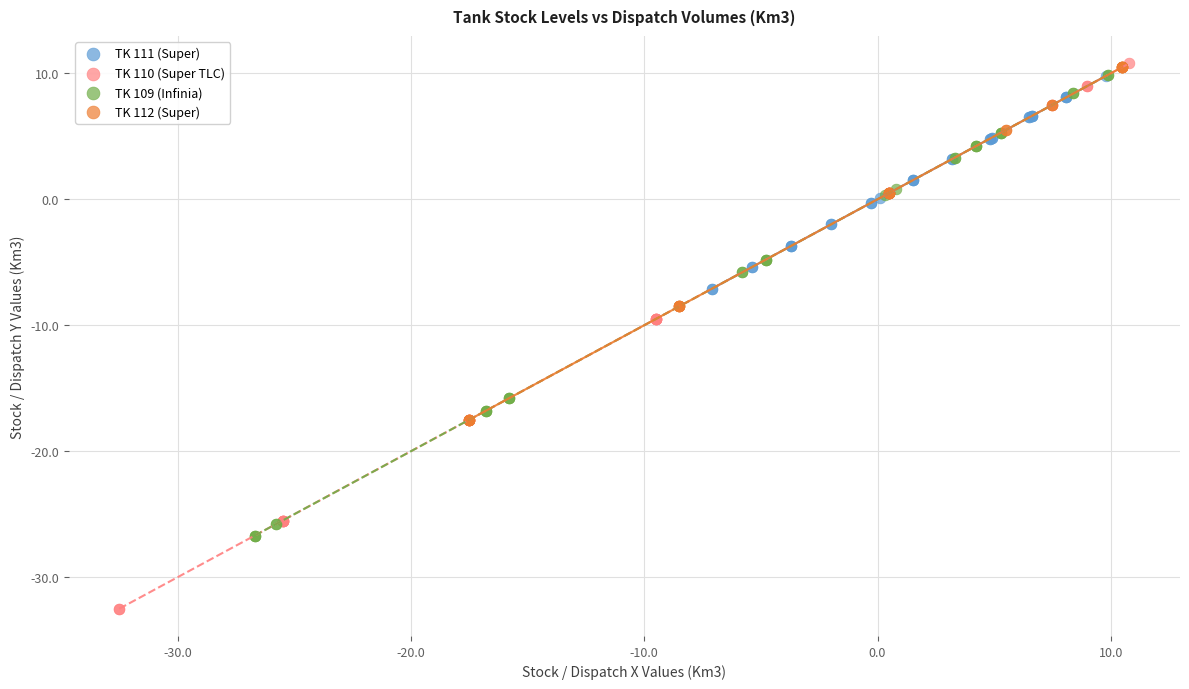

Which series has the widest spread of Y values?

TK 110 (Super TLC)